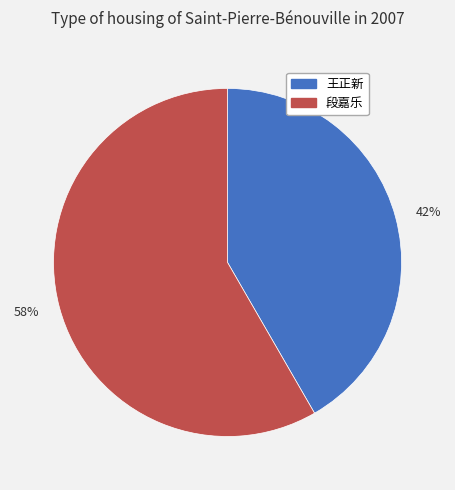

What is the smallest slice in the pie chart?

王正新